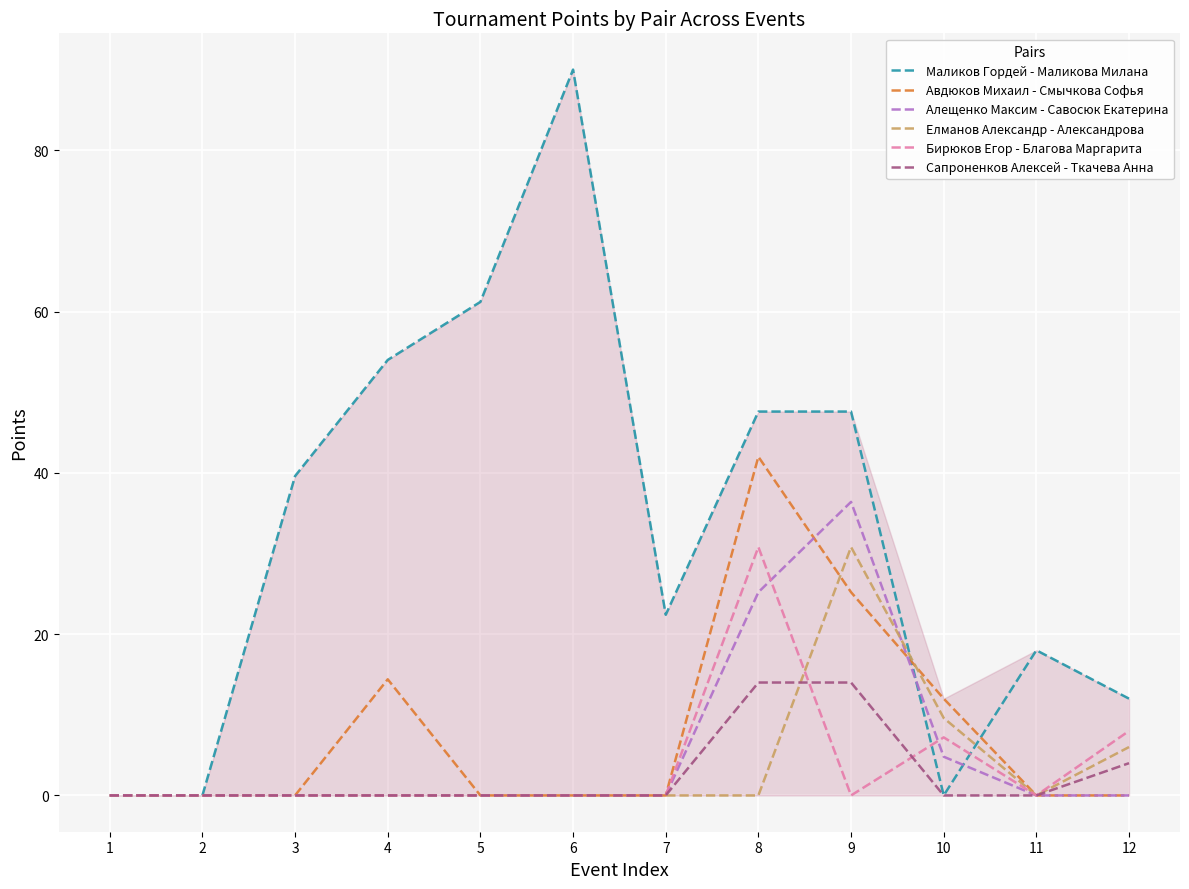

What is the sum of the Алещенко Максим - Савосюк Екатерина values at 10 and 5?

4.8